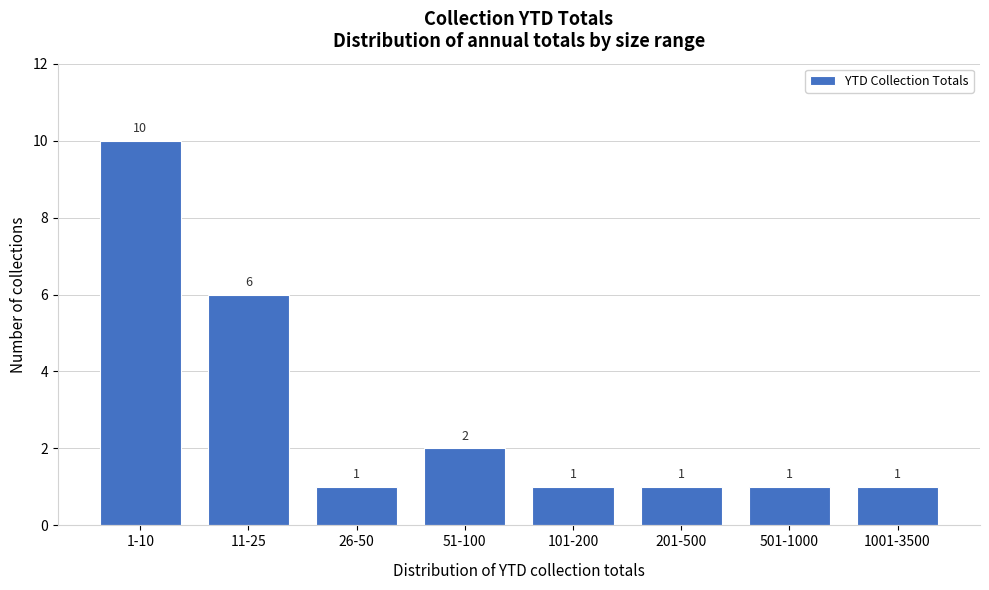

Reading left to right, list all the values displayed in this chart.

10	6	1	2	1	1	1	1